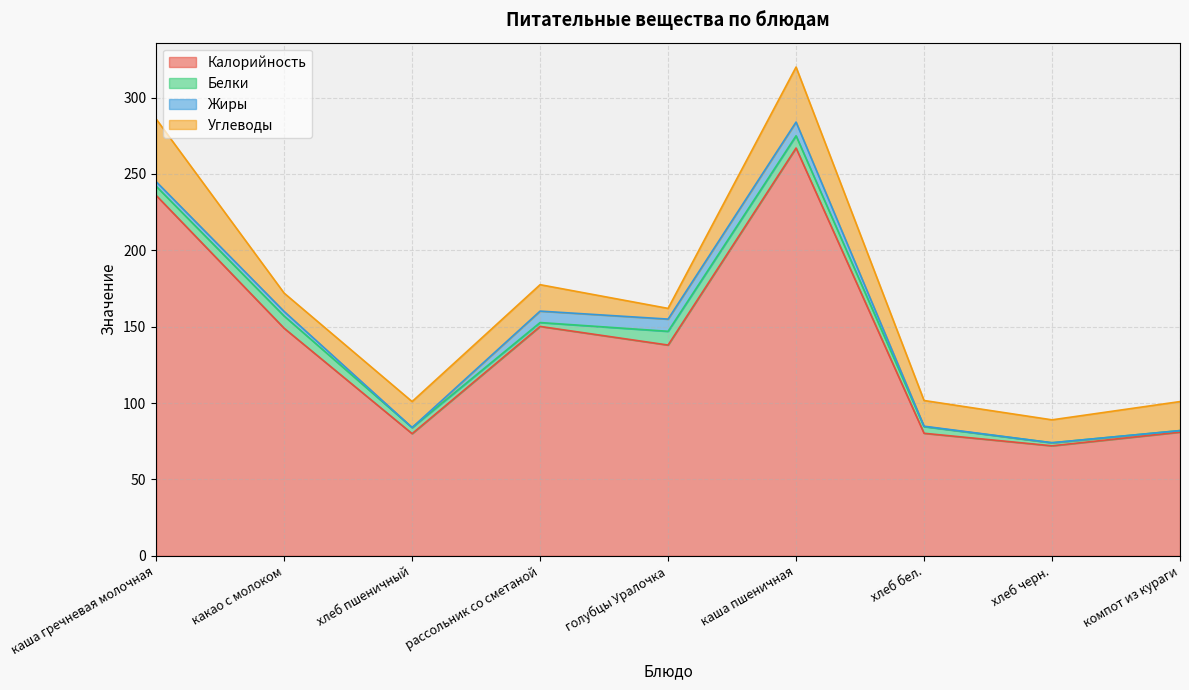

Reading left to right, extract all data points from this chart.

Калорийность: 236.0	149.0	80.0	150.2	138.0	267.0	80.2	72.0	81.0
Белки: 6.0	8.0	4.0	2.5	9.0	8.0	4.4	2.0	1.0
Жиры: 3.0	3.0	0.0	7.5	8.0	9.0	0.3	0.0	0.0
Углеводы: 41.0	12.0	17.0	17.3	7.0	36.0	16.8	15.0	19.0